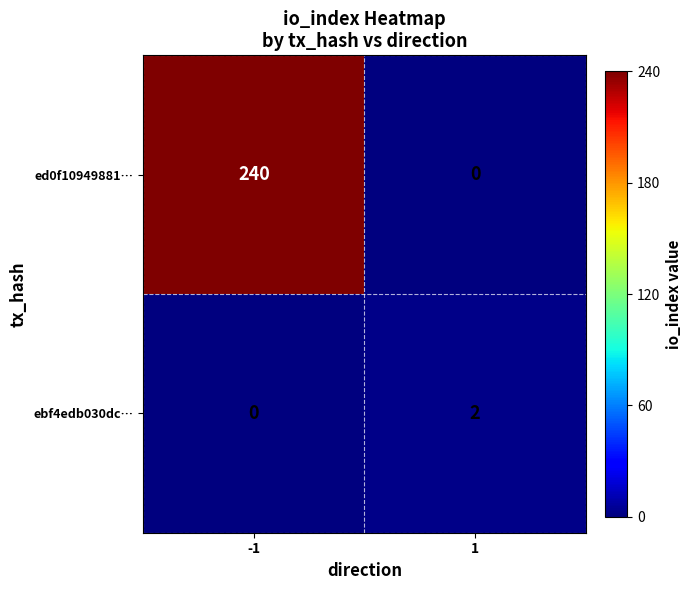

The value of ed0f10949881… at -1 is 240. True or false?

True